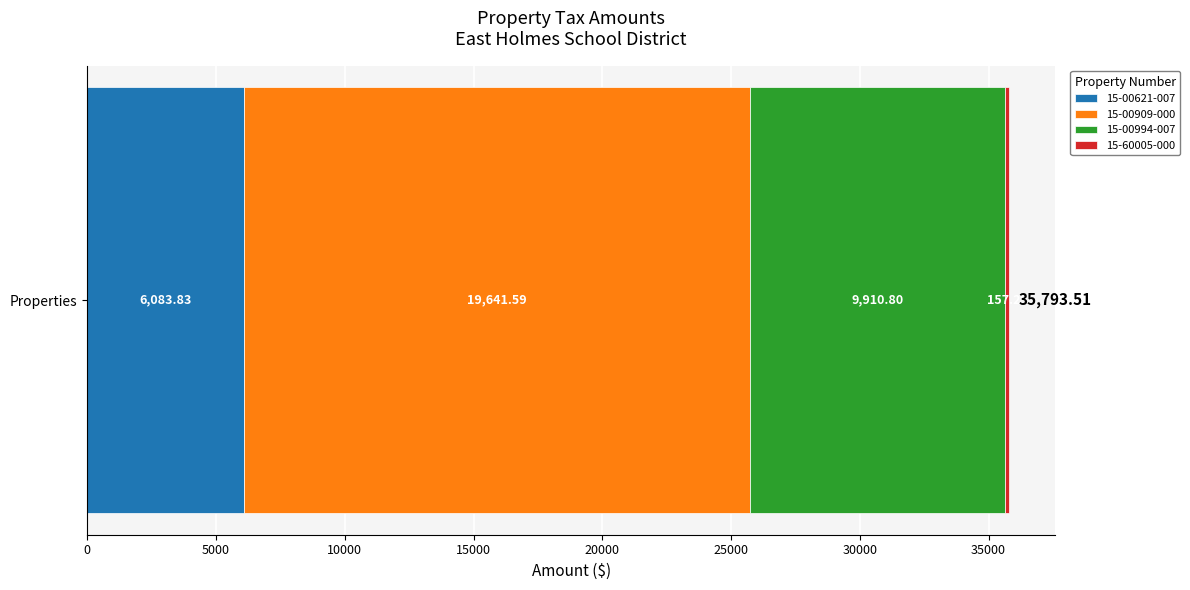

What is the label of the 1st bar from the left?

15-00621-007